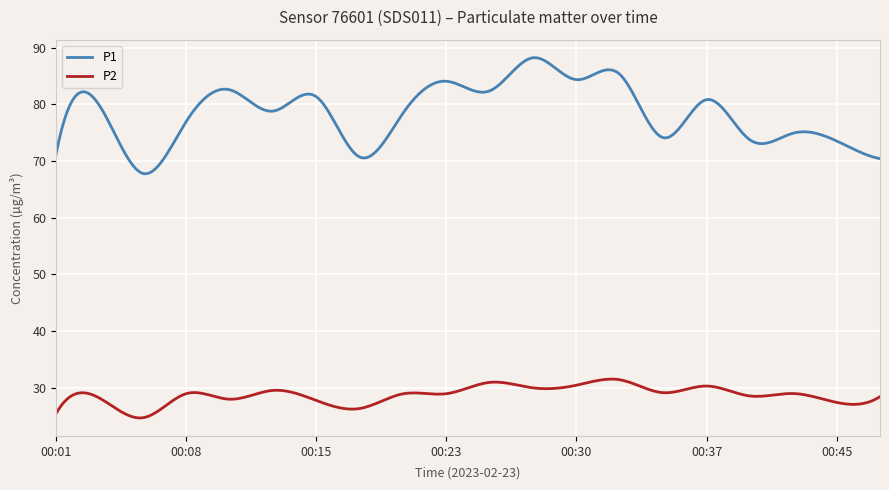

List the series in order of their peak value, highest first.

P1, P2